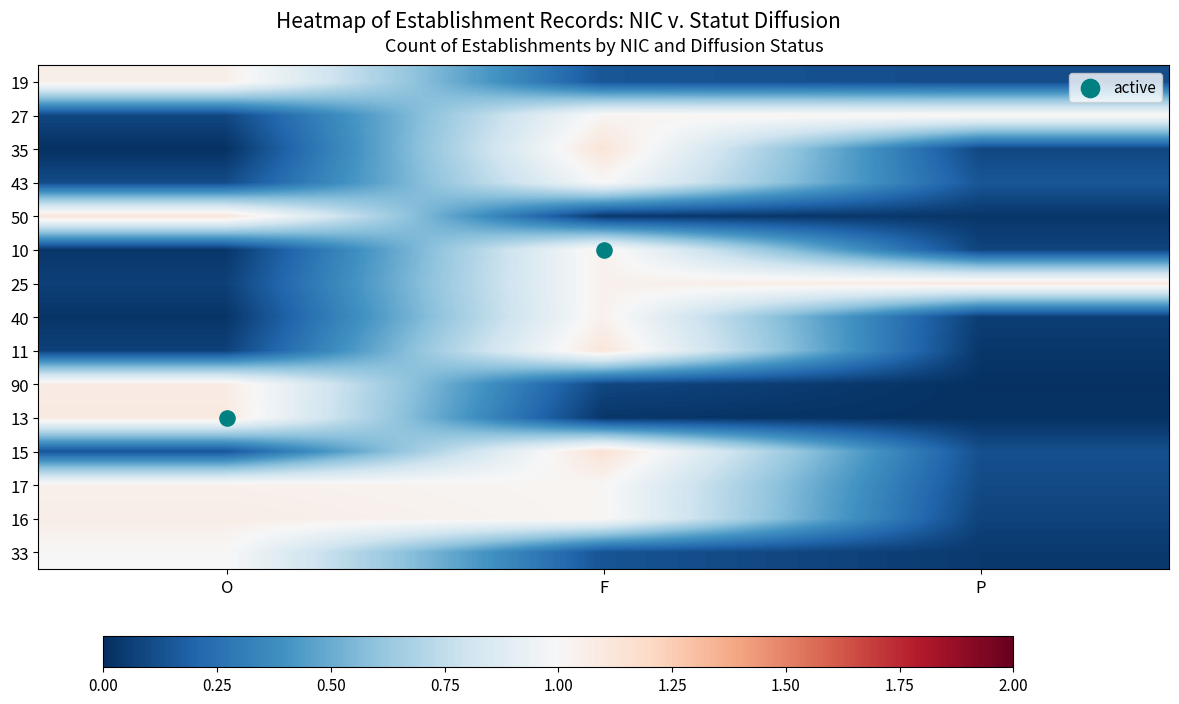

At how many categories does at least one series exceed 0?

3